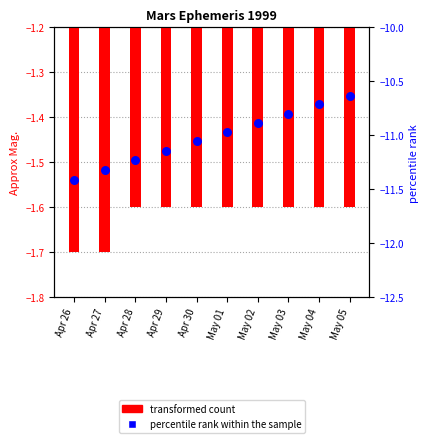

Which series has the largest total across all categories?

transformed count